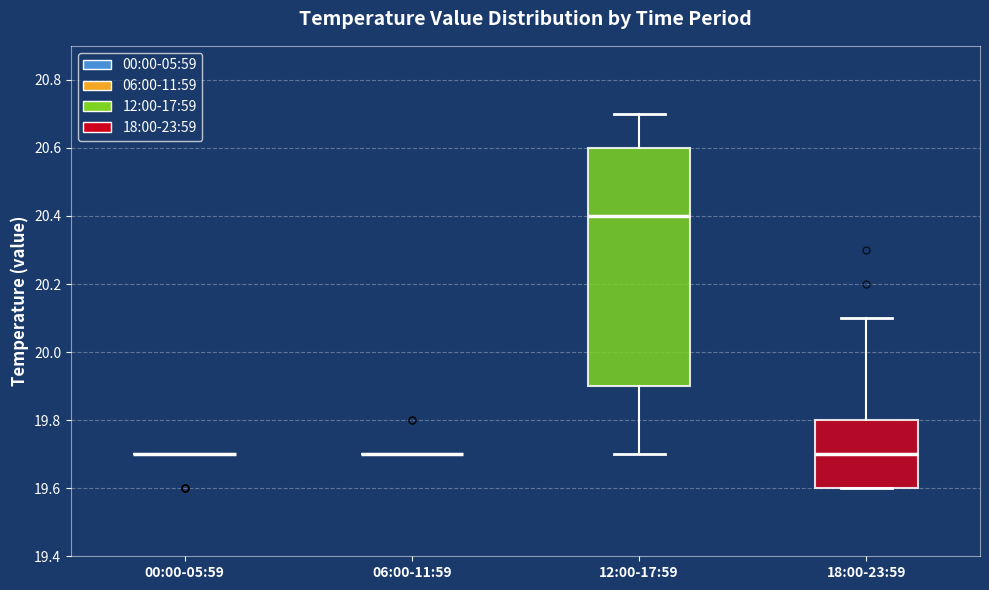

Comparing the boxes themselves (not the whiskers), which one is the tallest?

12:00-17:59